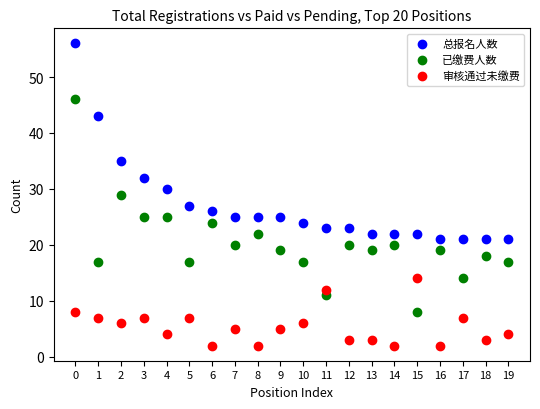

Which series has the widest spread of Y values?

已缴费人数